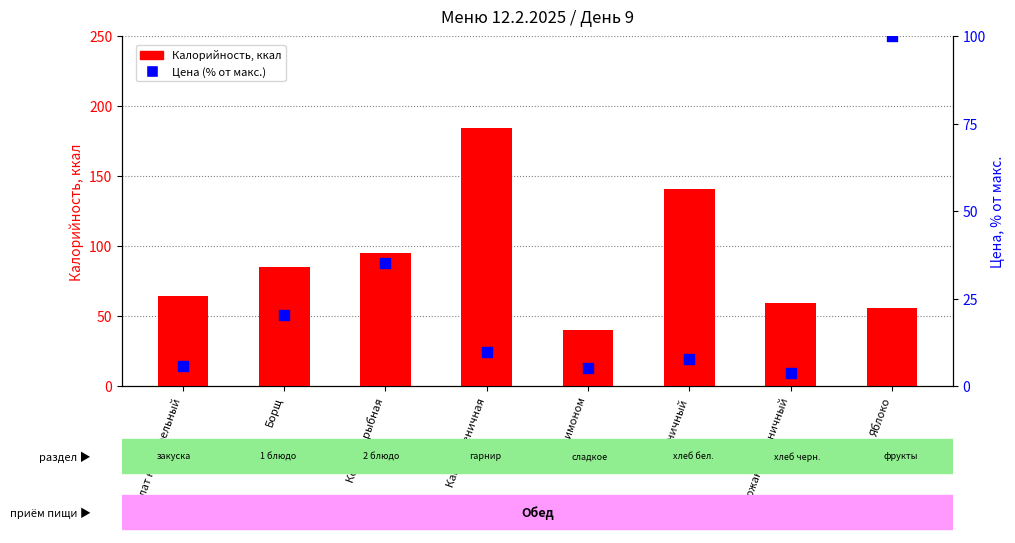

At which category is the sum across all series the highest?

Каша пшеничная